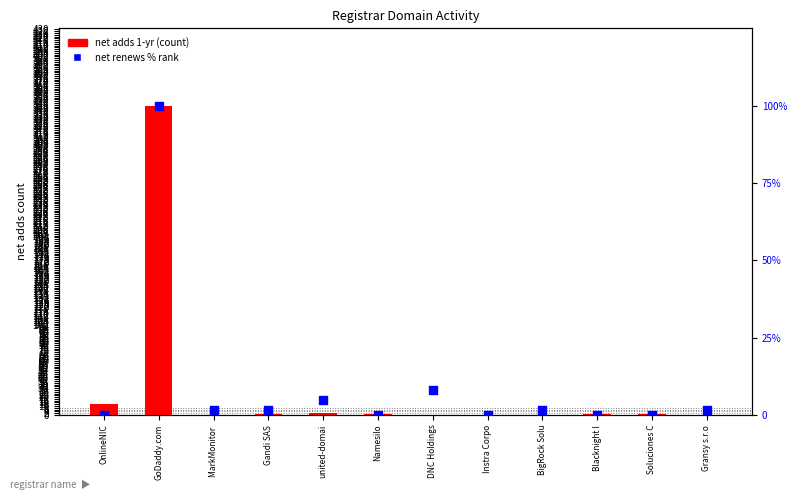

Which series reaches the minimum Y coordinate?

net adds (count)